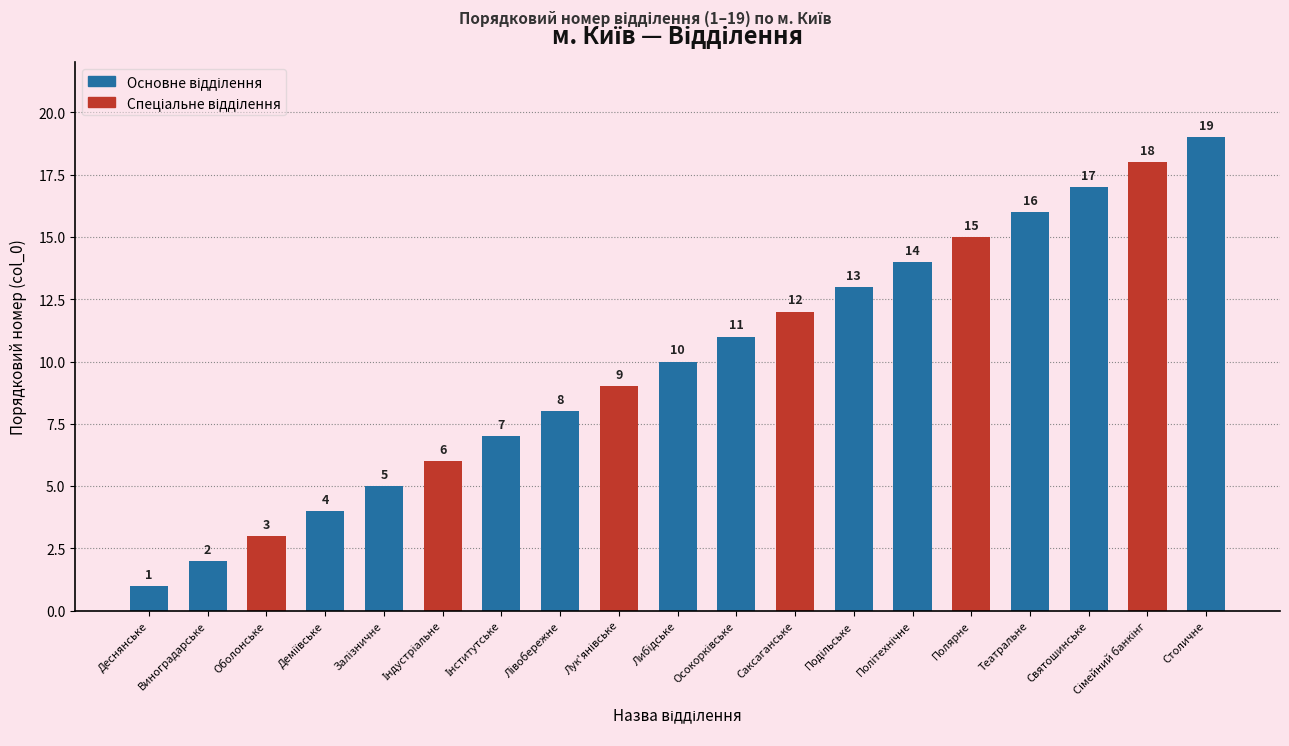

Which category has the lowest value across all series?

Деснянське